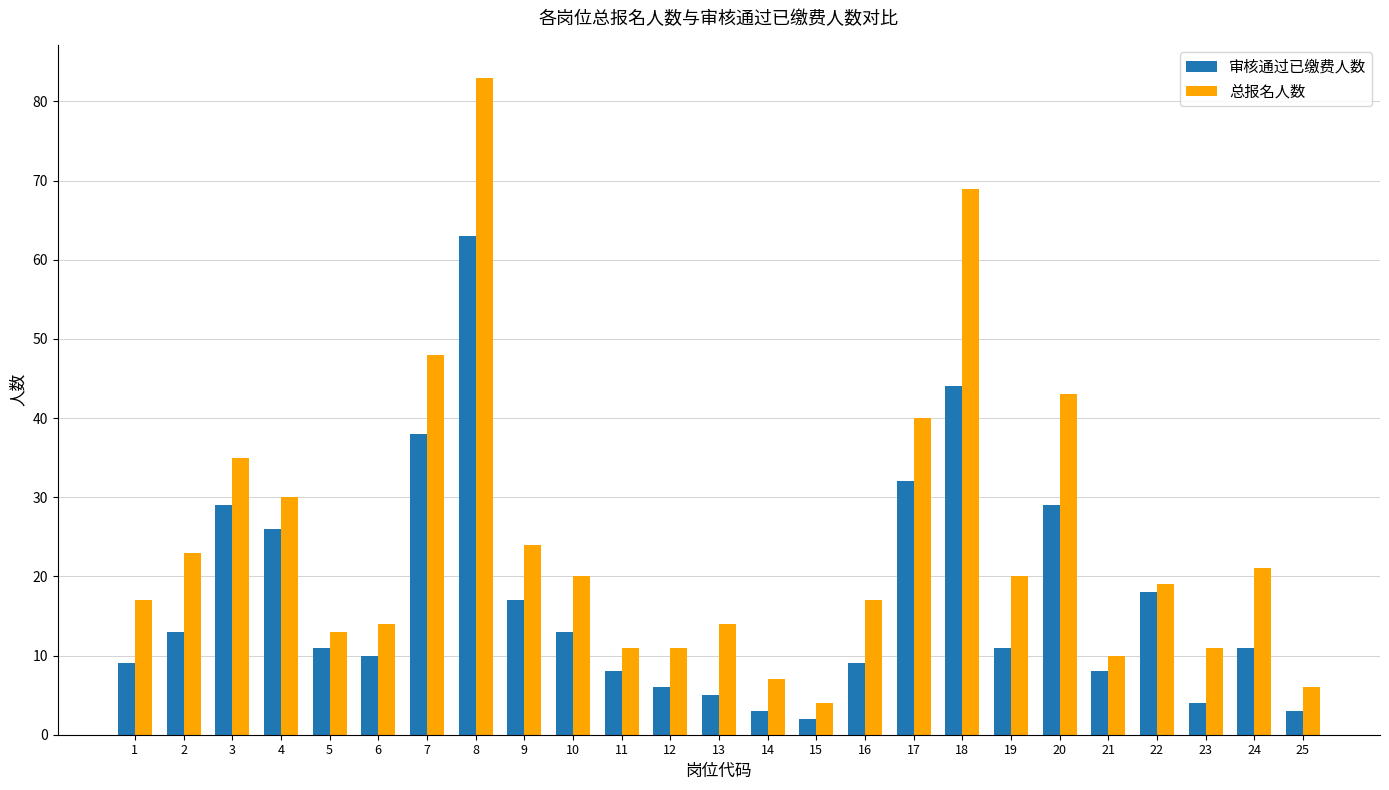

At 19, list the series in order from smallest to largest.

审核通过已缴费人数, 总报名人数